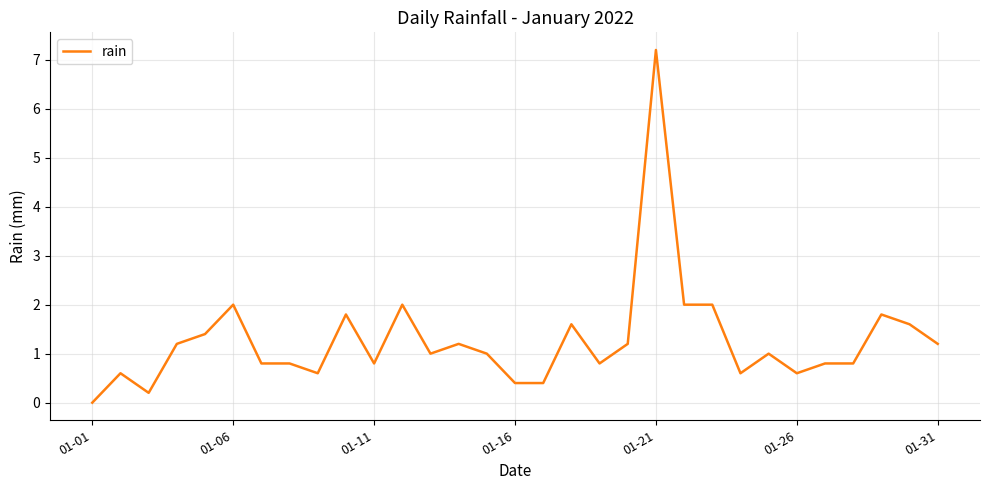

What is the difference between the maximum and minimum values?

7.2